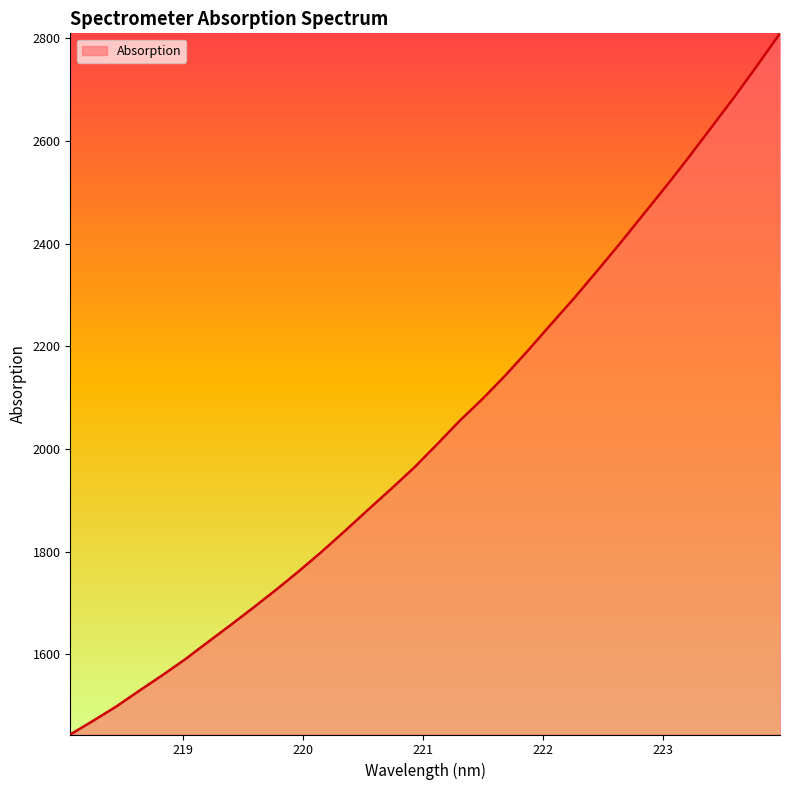

What is the greatest value displayed?

2809.9